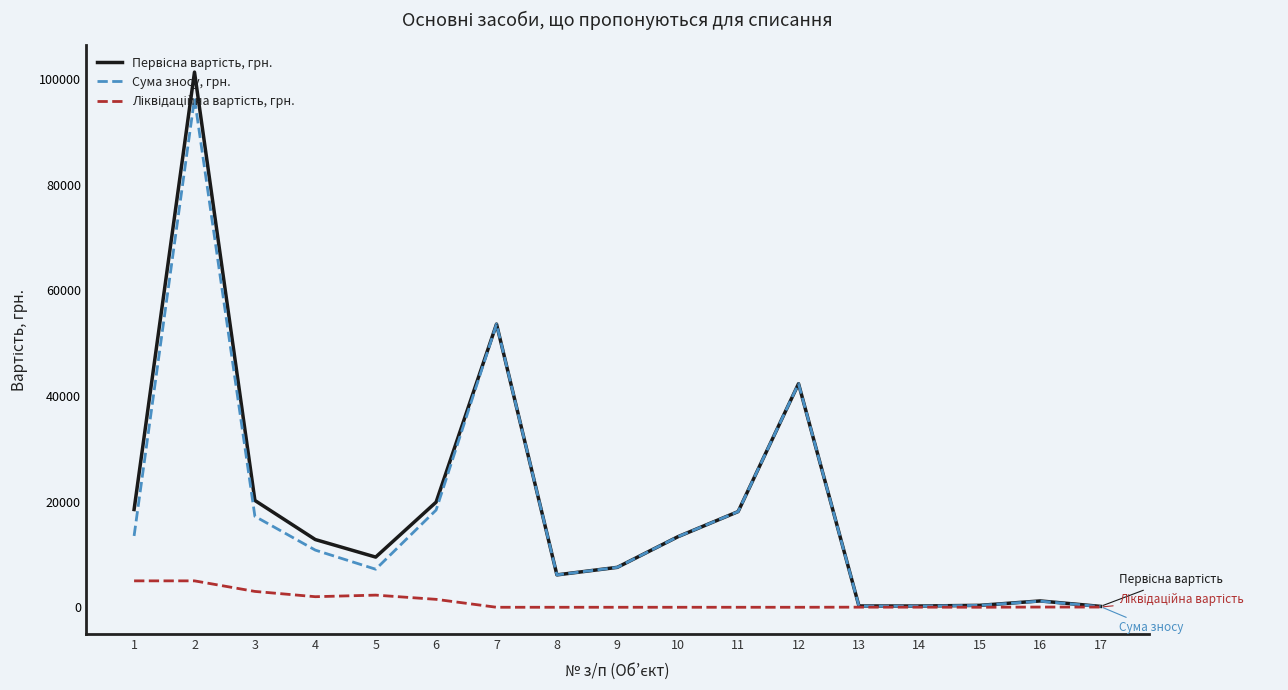

Does the chart display data point markers on the line(s)?

No